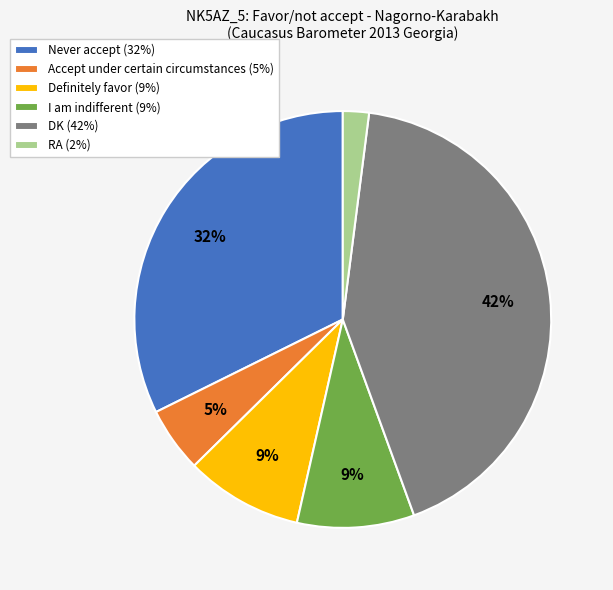

Does any single category account for the majority?

No